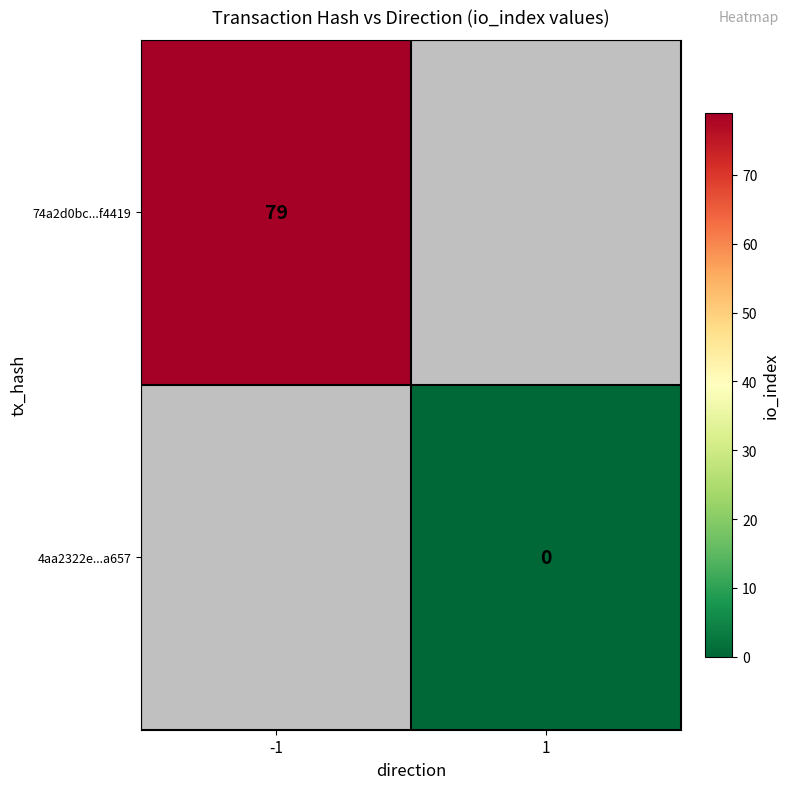

True or false: 74a2d0bc...f4419 has a value of 129 at -1.

False